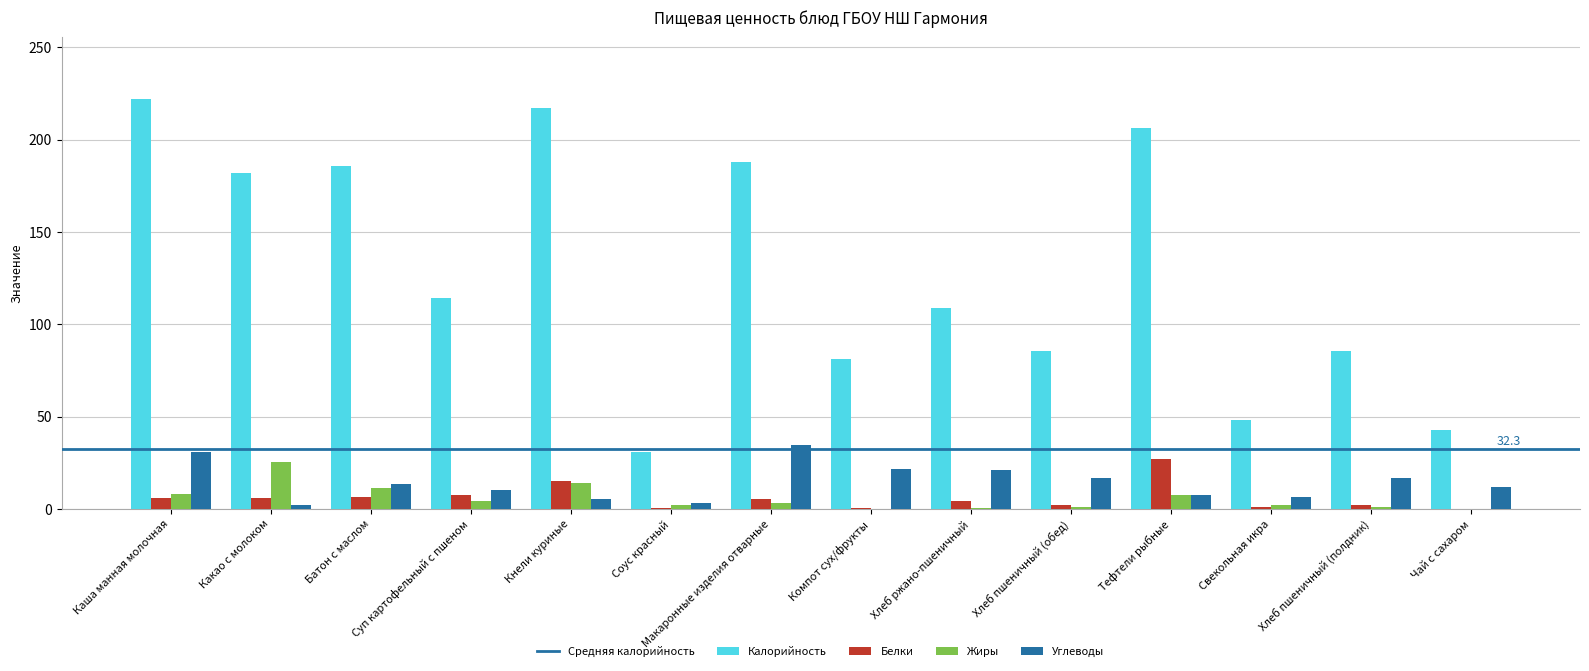

Which series has the largest total across all categories?

Калорийность